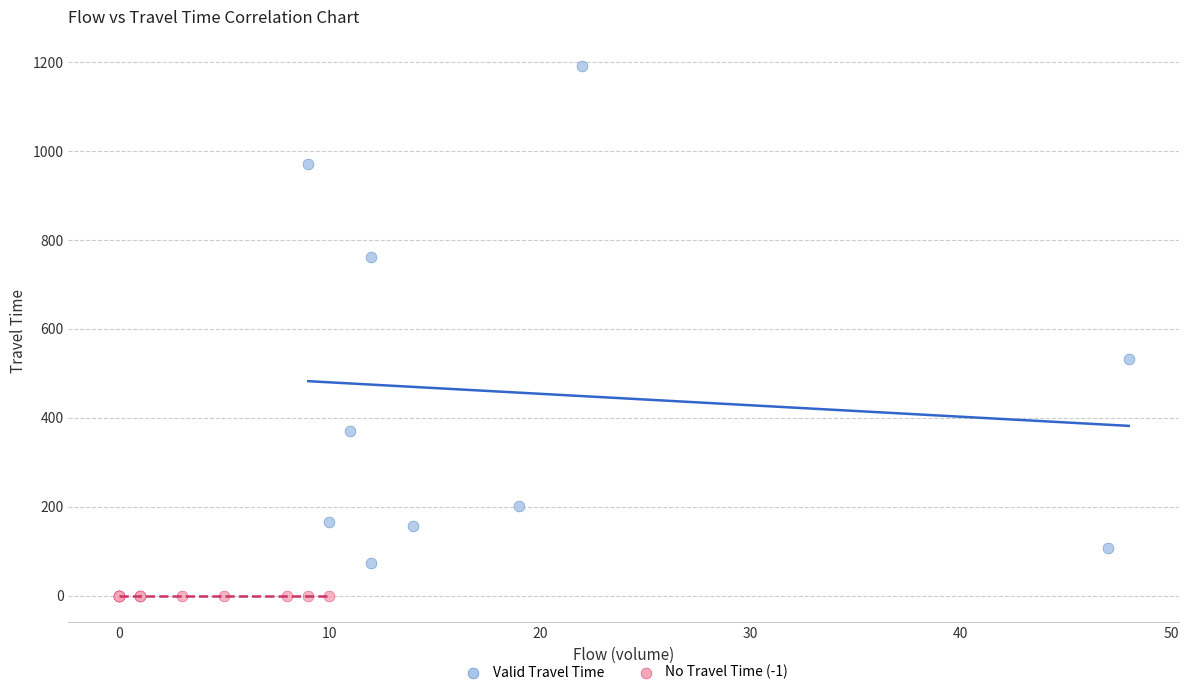

Which series reaches the minimum Y coordinate?

No Travel Time (-1)